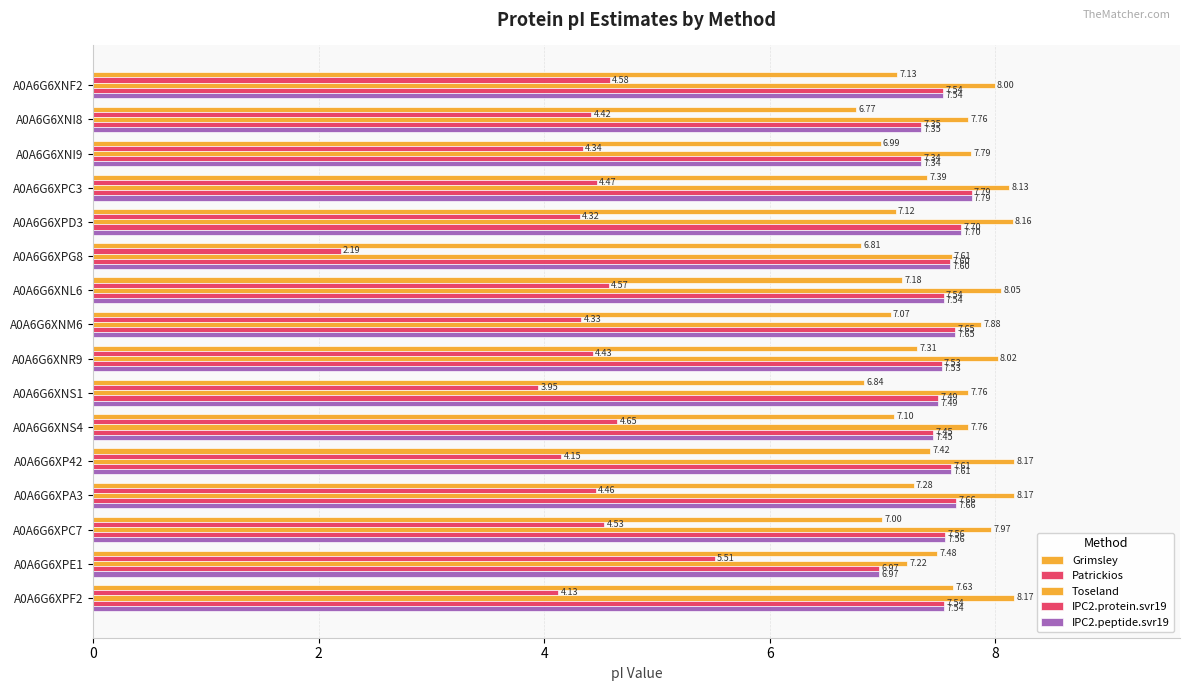

How many categories are shown in the chart?

16